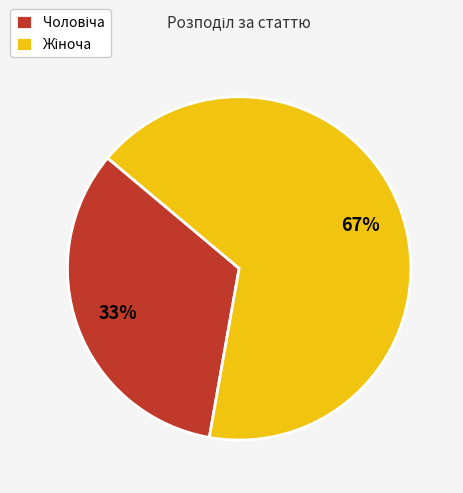

To the nearest percent, what is the average slice percentage?

50%